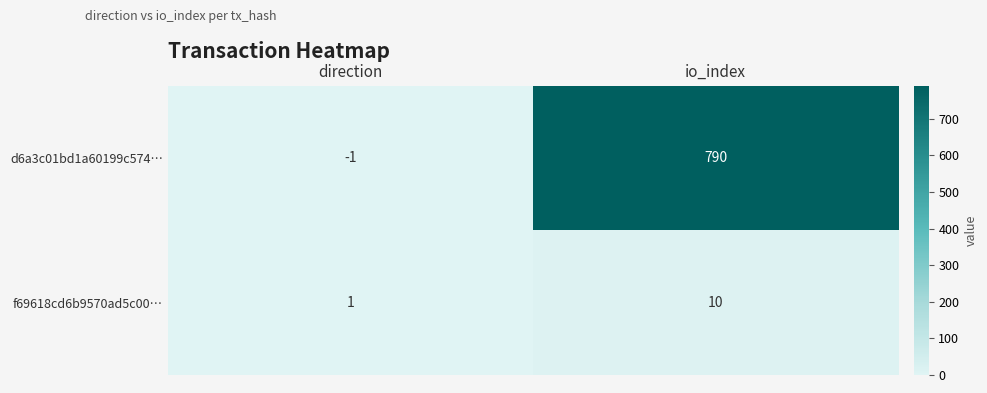

The f69618cd6b9570ad5c00… series shows 10 at io_index. True or false?

True